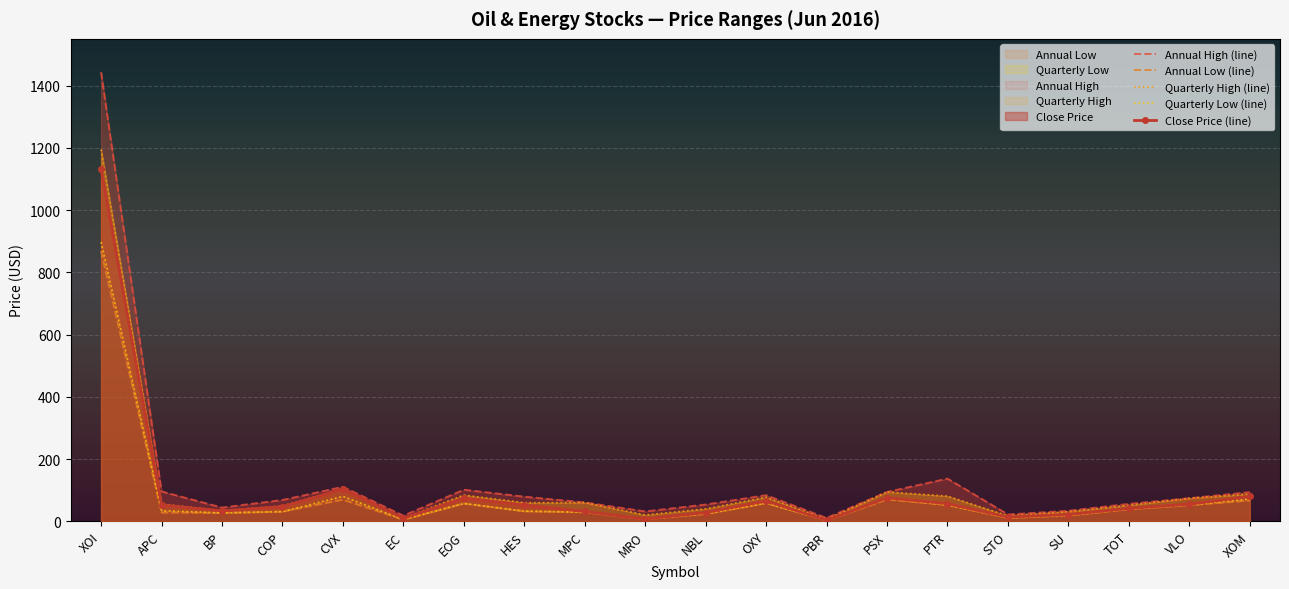

Which category has the highest value across all series?

XOI